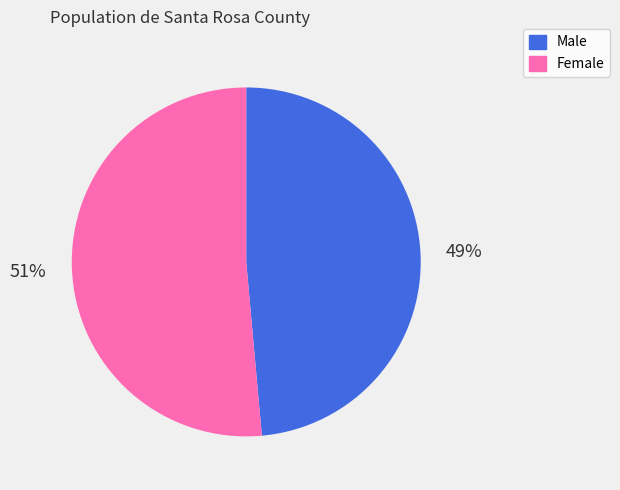

Count the number of slices in the pie.

2